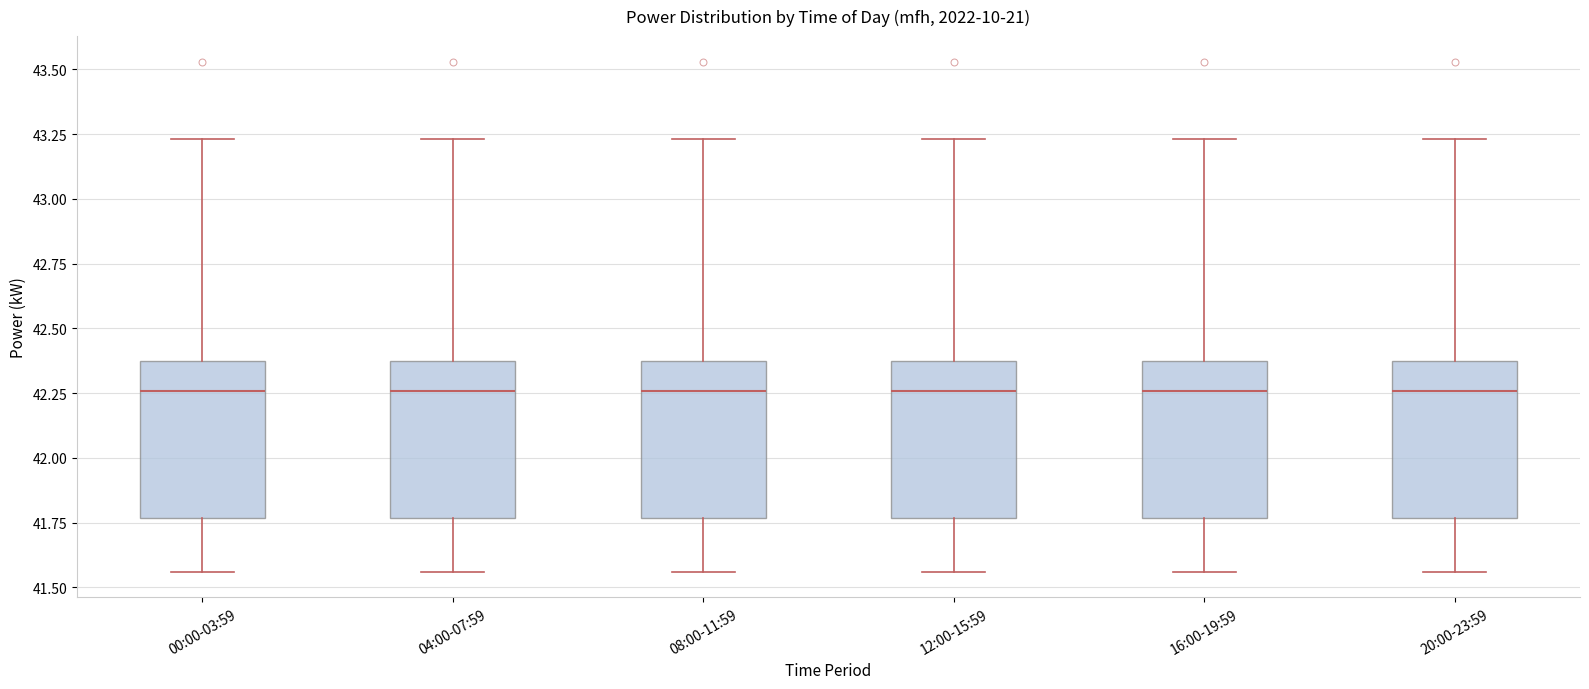

Where does the median line of the box for 20:00-23:59 sit on the y-axis? The values are not printed on the chart, so give them approximately, as read against the axis.

42.25